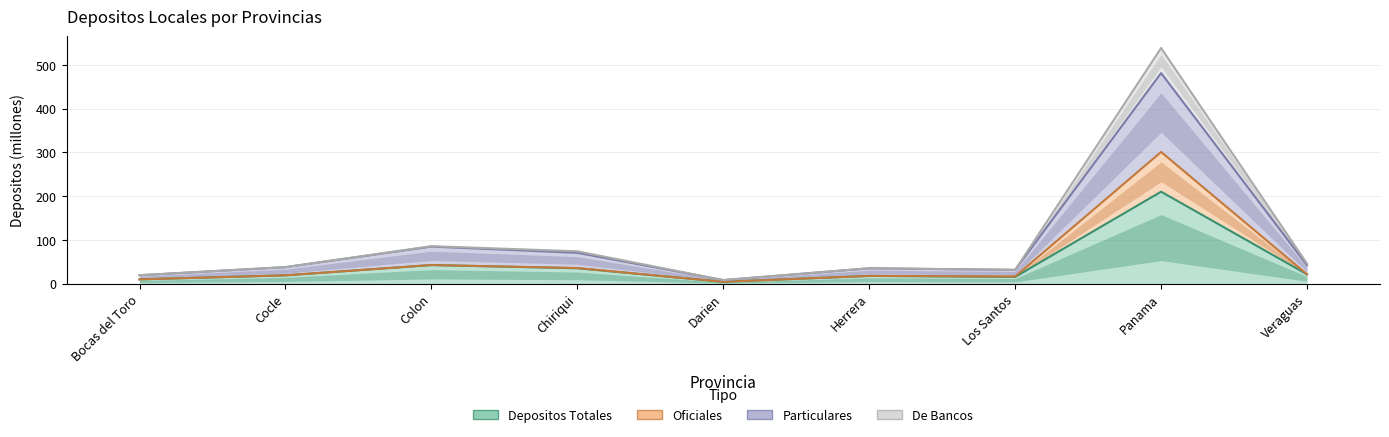

How many lines are shown in the chart?

4